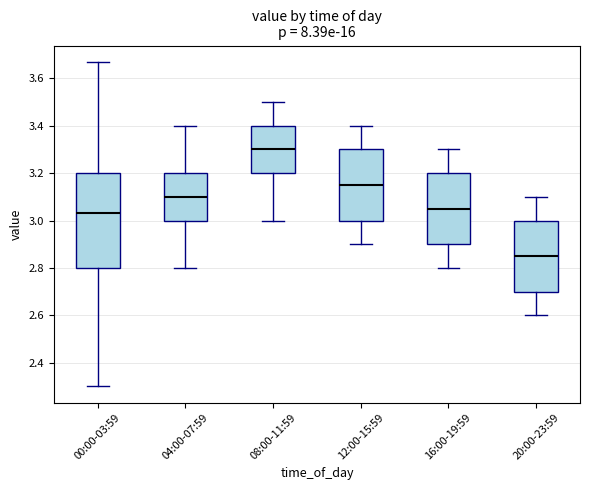

Which box is the tallest, from its lower edge to its upper edge?

00:00-03:59